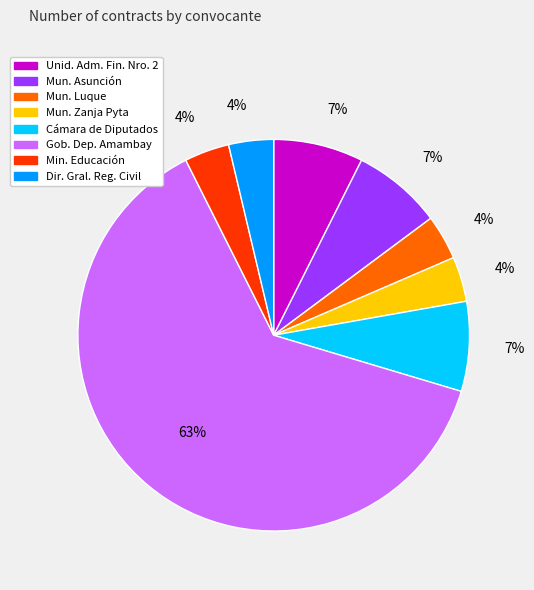

To the nearest percent, what is the average slice percentage?

12%